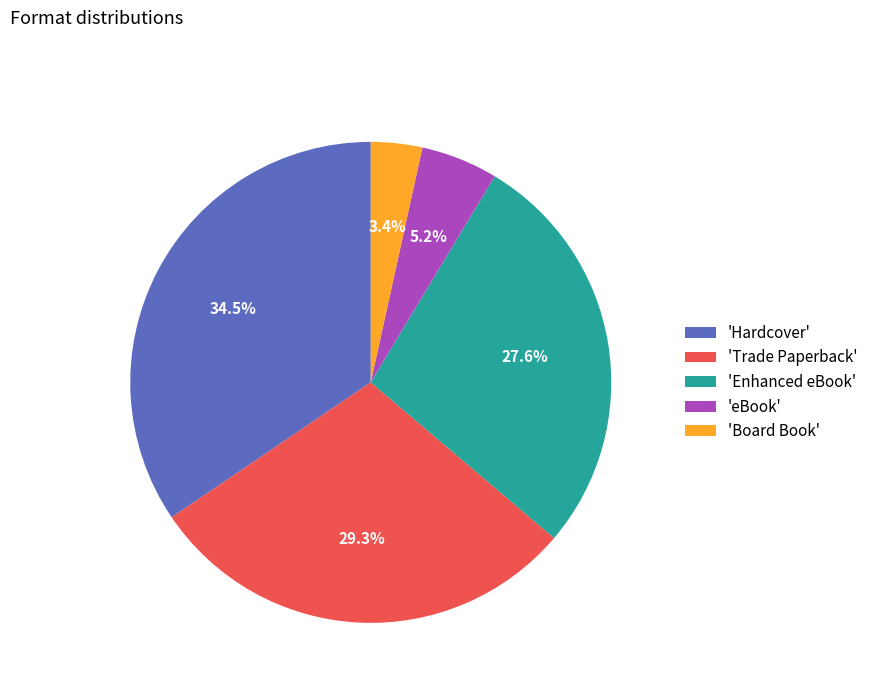

Is there any slice that represents more than half of the pie?

No